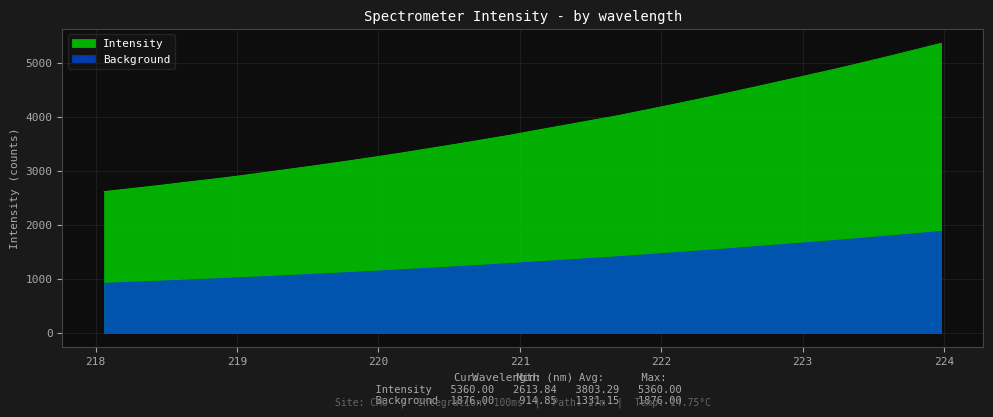

What is the change in value from 220.3533 to 222.263?

+915.5